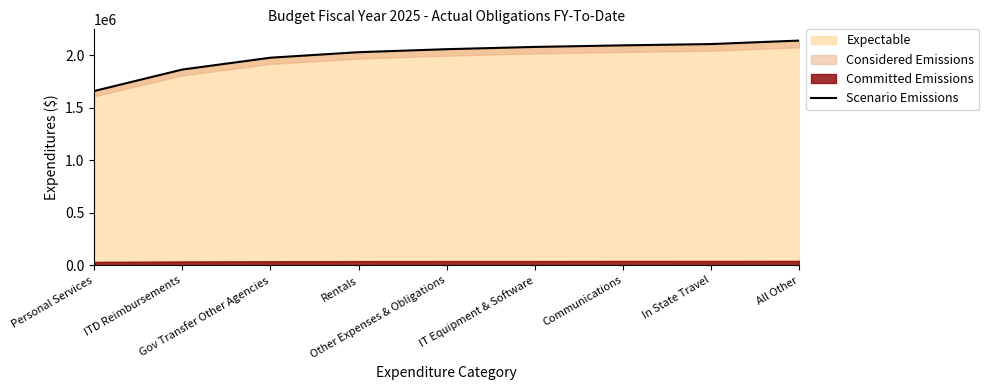

Is it true that the value at Personal Services is 1659432.6?

True